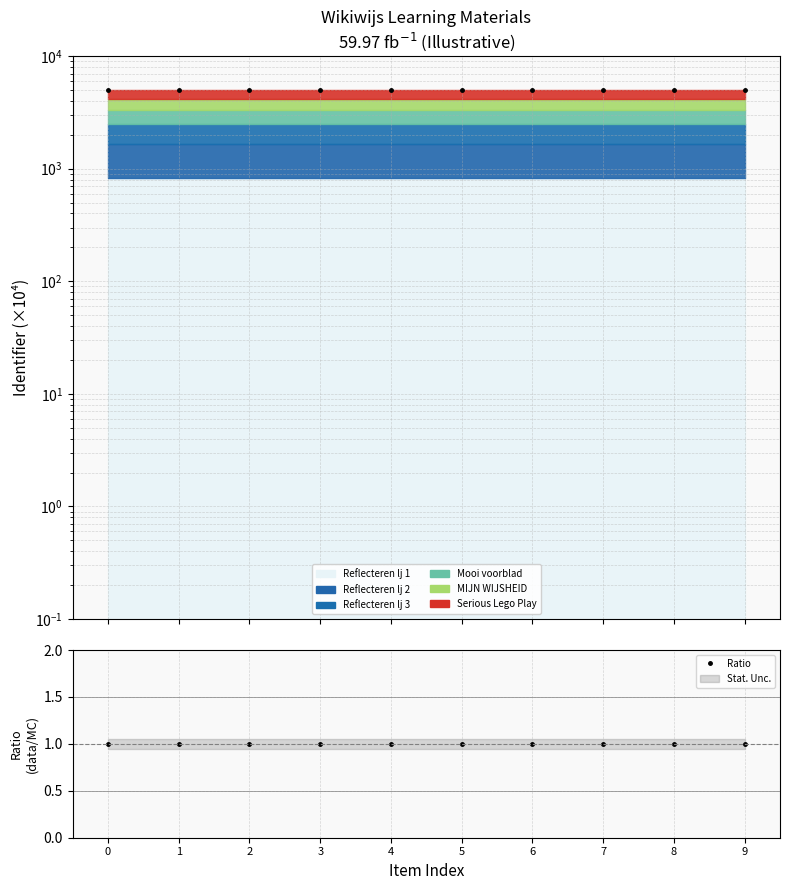

True or false: Ratio has more than 0 interior local peaks.

False